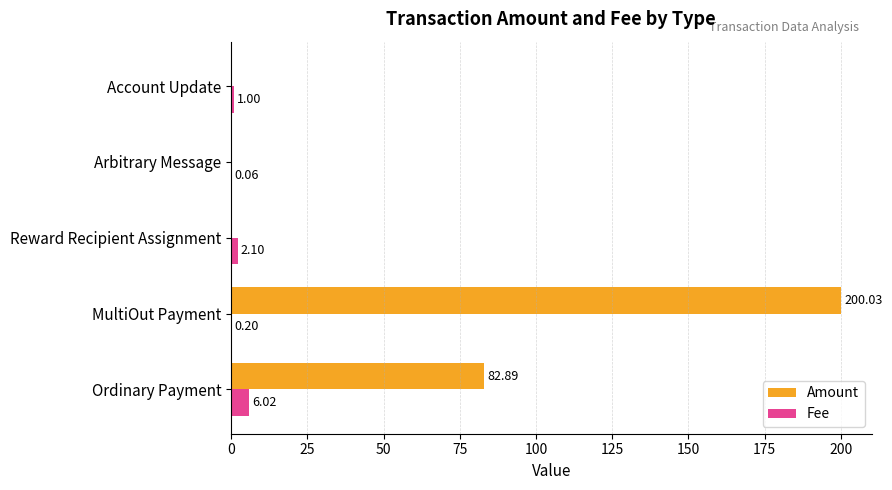

What is the sum of all Fee values?

9.4